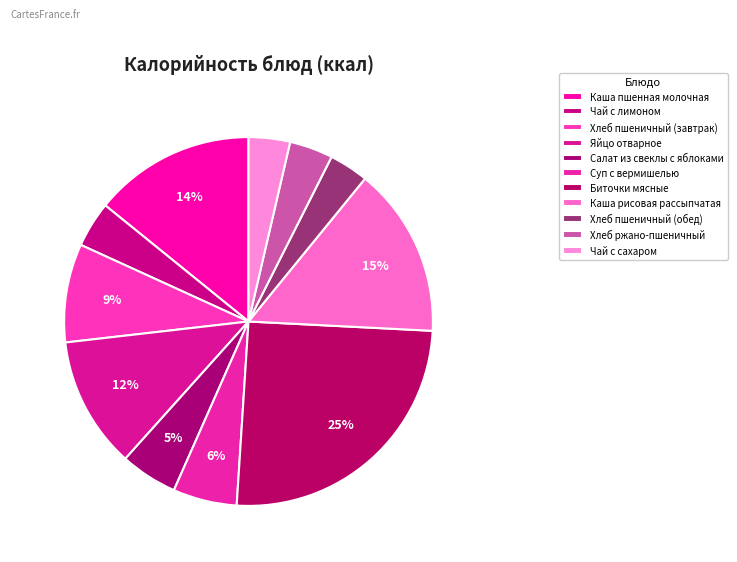

To the nearest percent, what is the combined percentage of Хлеб пшеничный (обед) and Каша рисовая рассыпчатая?

18%